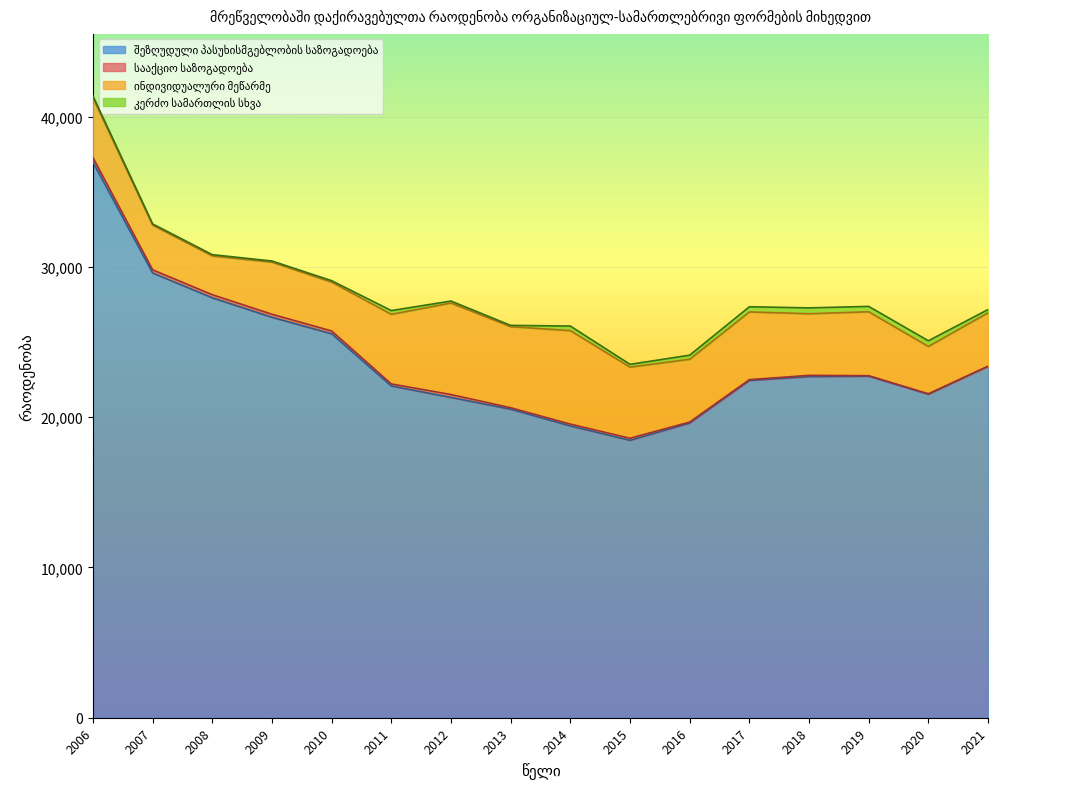

What is the difference between the maximum and second lowest values in the სააქციო საზოგადოება series?

272